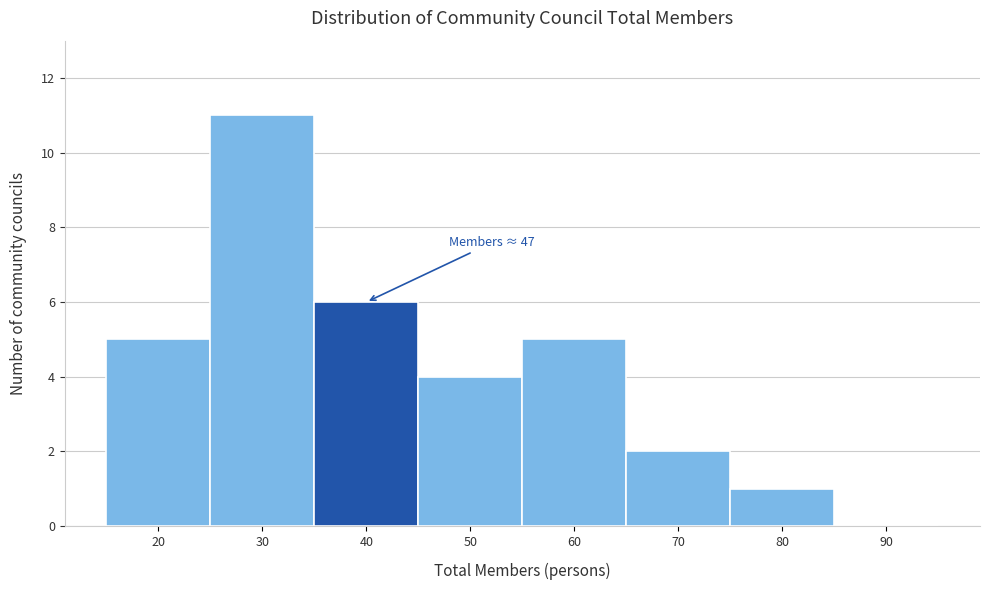

Reading left to right, what are all the values shown in this chart?

20=5	30=11	40=6	50=4	60=5	70=2	80=1	90=0